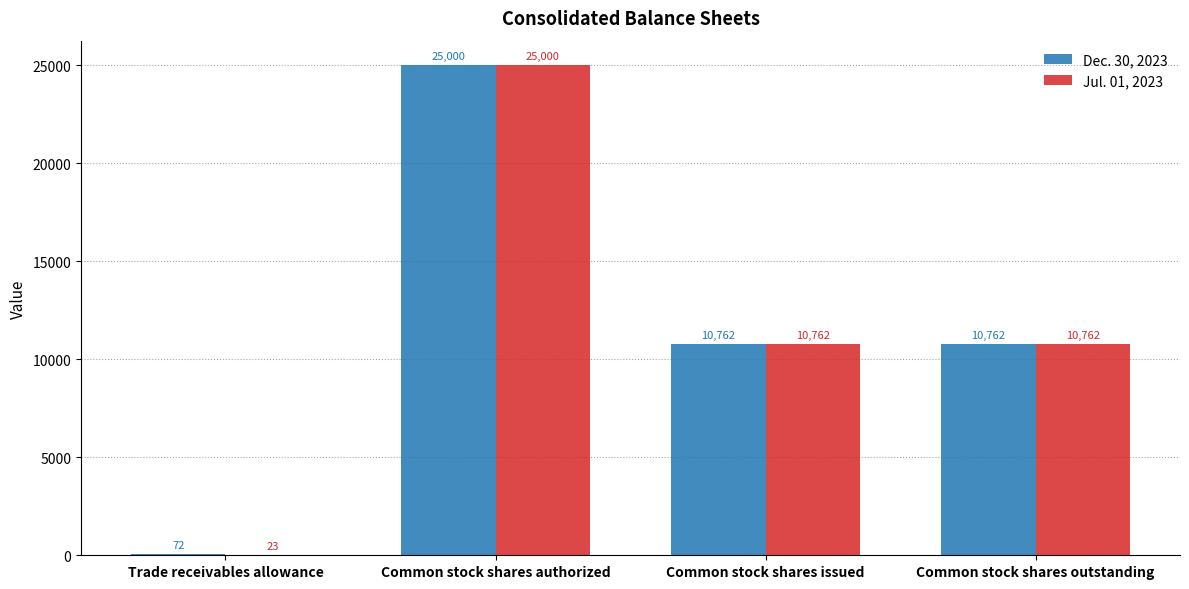

What is the sum of all Jul. 01, 2023 values?

46547